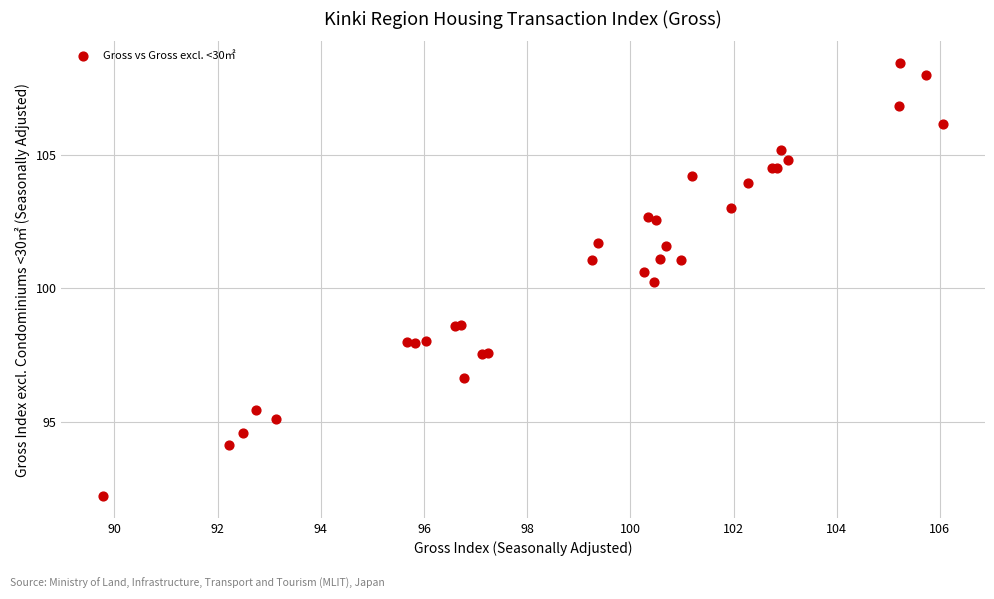

What Y value in the scatter plot is closest to 100?

100.2